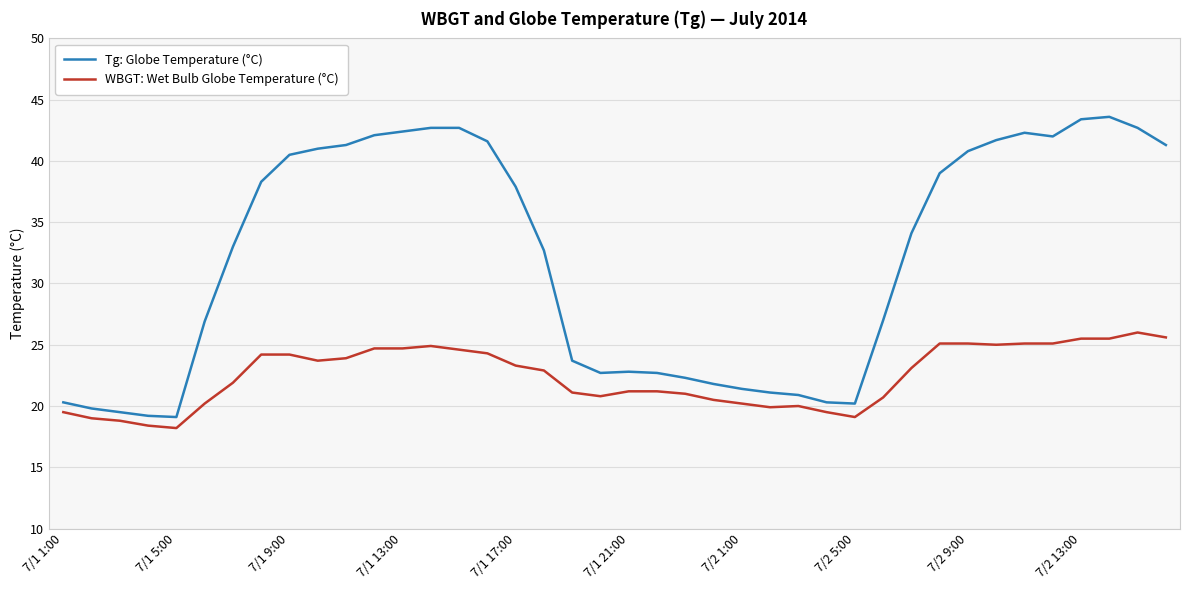

Does the chart have visible grid lines?

Yes